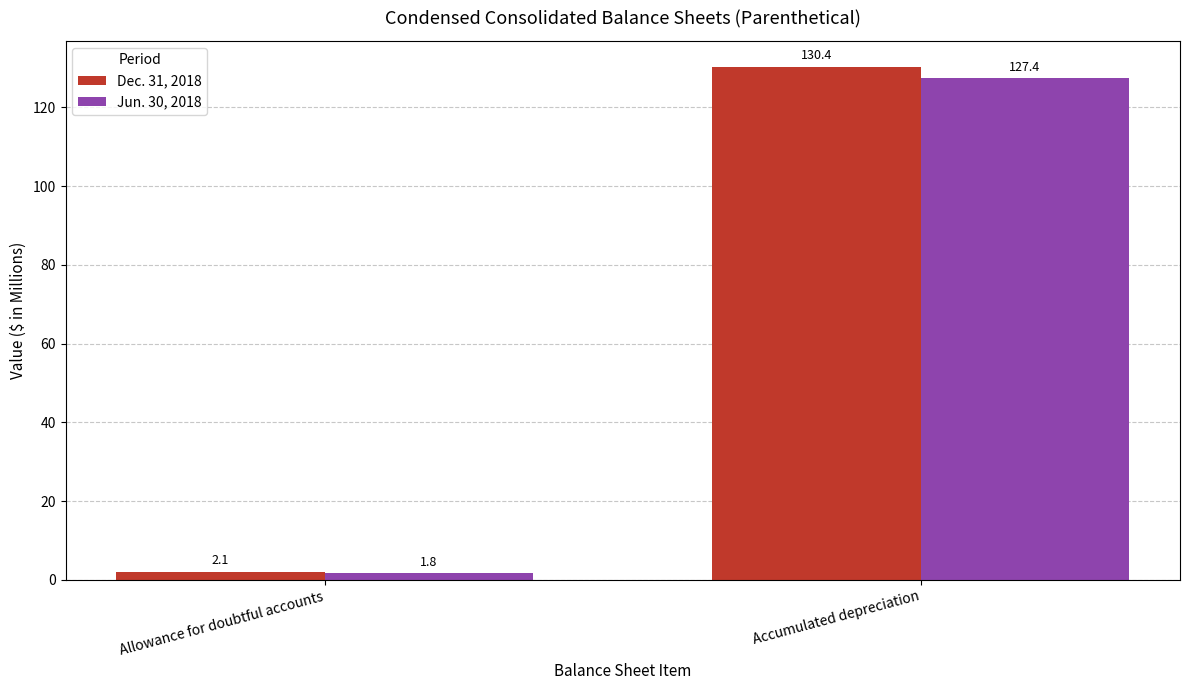

What are all the series names shown in the legend?

Dec. 31, 2018, Jun. 30, 2018